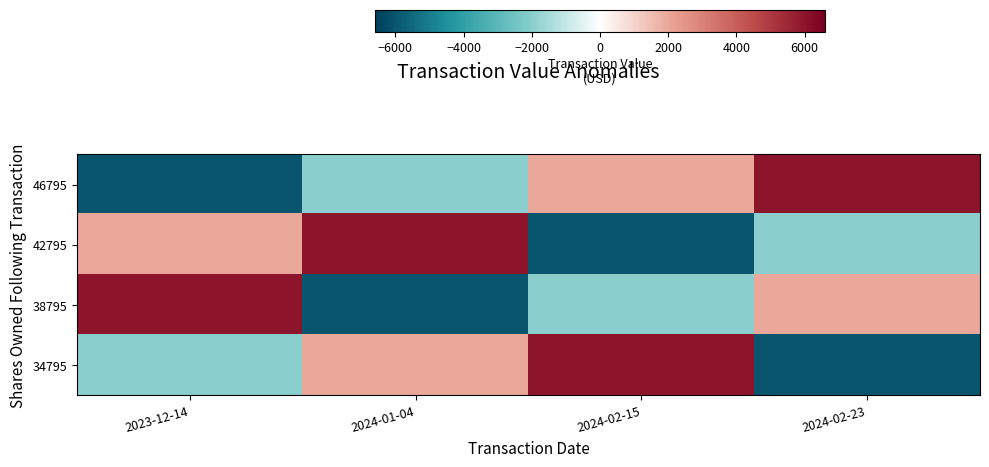

Reading left to right, transcribe all the data shown in this chart.

46795: 2023-12-14=-6000	2024-01-04=-2000	2024-02-15=2000	2024-02-23=6000
42795: 2023-12-14=2000	2024-01-04=6000	2024-02-15=-6000	2024-02-23=-2000
38795: 2023-12-14=6000	2024-01-04=-6000	2024-02-15=-2000	2024-02-23=2000
34795: 2023-12-14=-2000	2024-01-04=2000	2024-02-15=6000	2024-02-23=-6000